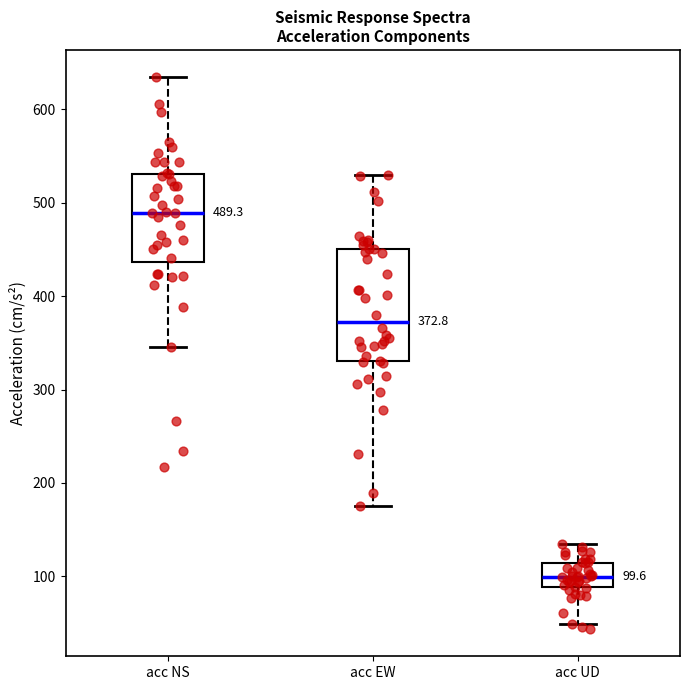

Which box has the lowest median line?

acc UD